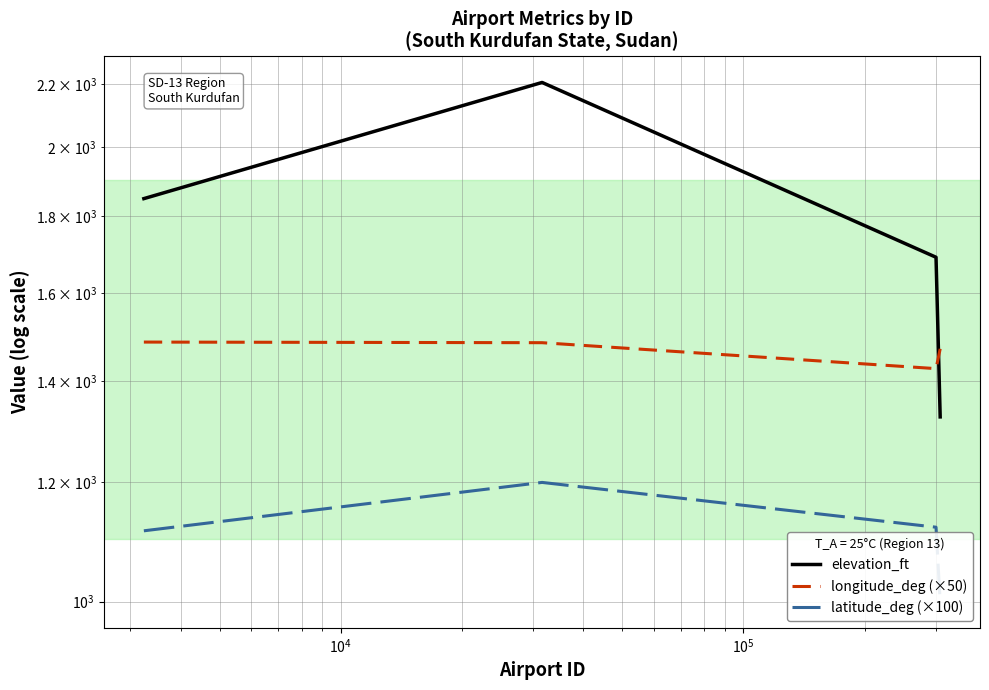

What is the highest value of the longitude_deg (×50) series?

1485.1